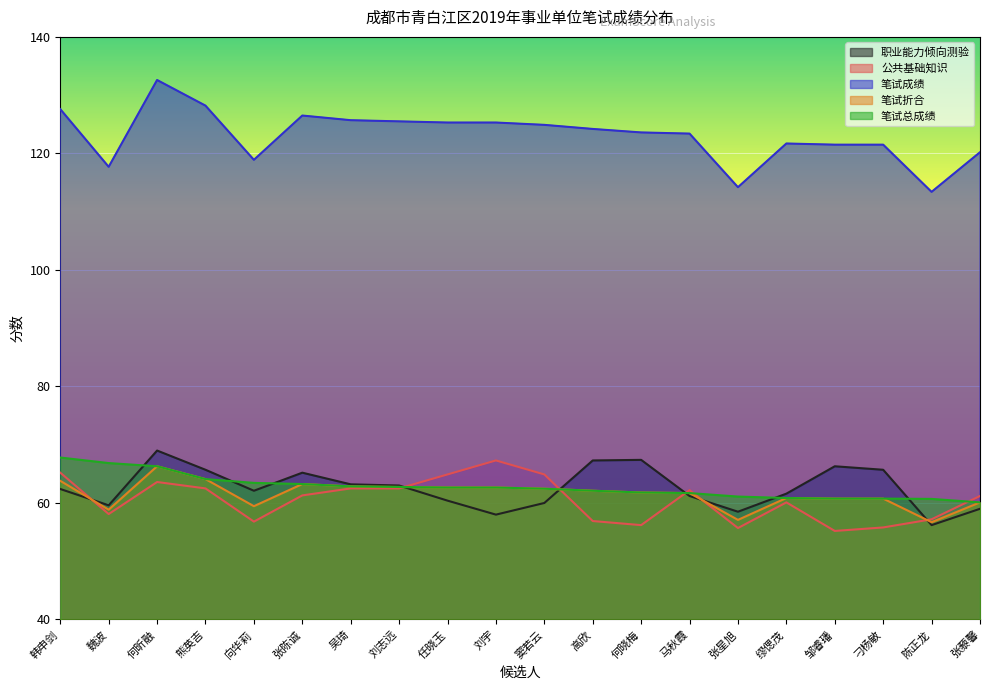

Between which two adjacent categories do 职业能力倾向测验 and 笔试总成绩 first intersect?

魏波 and 何昕融